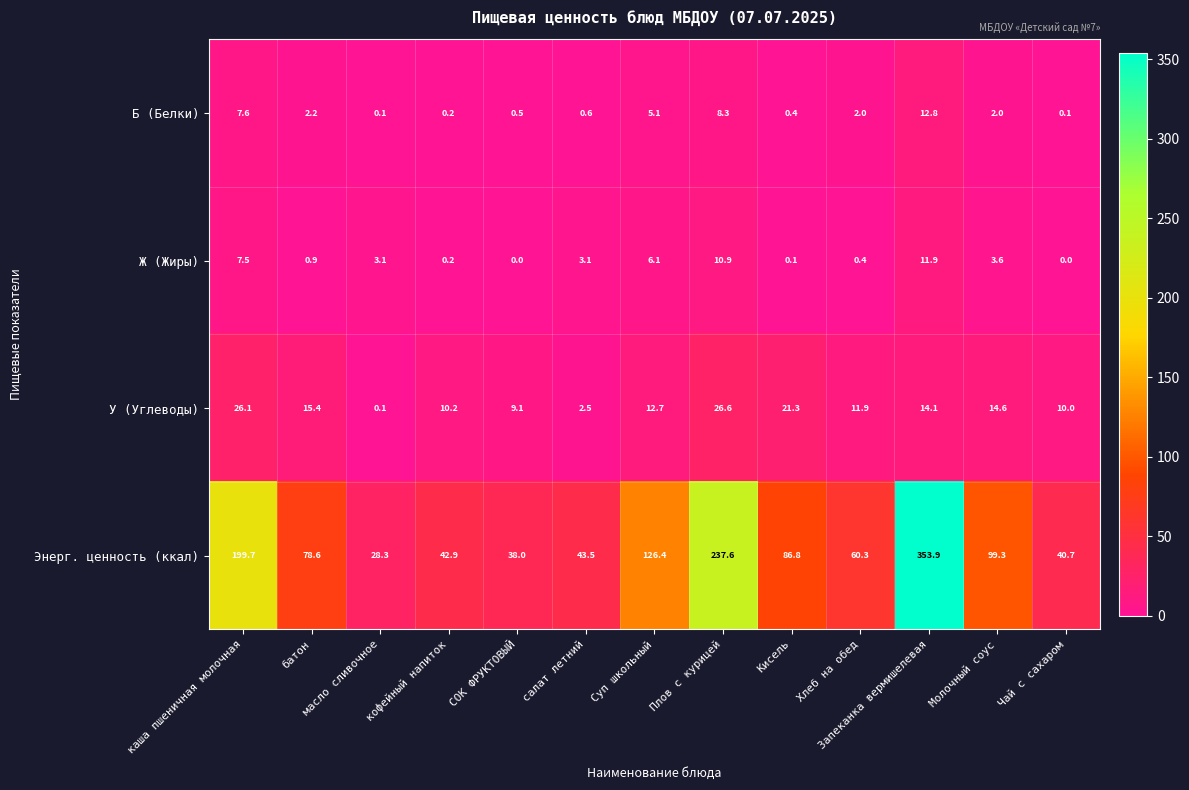

What is the difference between the У (Углеводы) values at каша пшеничная молочная and Суп школьный?

13.4